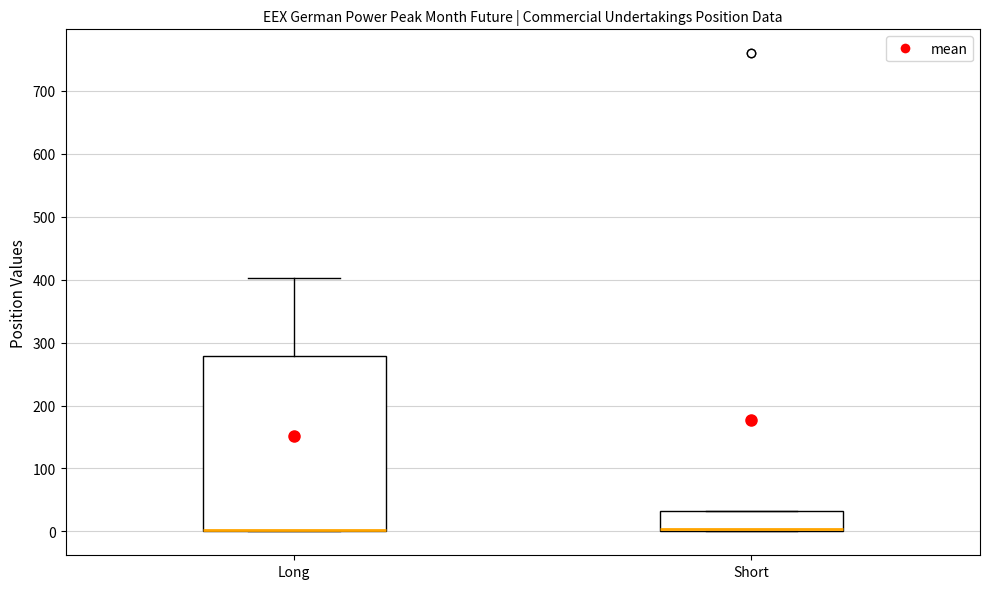

Reading left to right, read every box against the y-axis: the position of its median line, the range the box covers, and the ends of its whiskers. The values are not printed on the chart, so give them approximately, as read against the axis.

Long: median 0 (drawn on the box's lower edge), box 0 to 280, whiskers 0 to 400
Short: median 0 (just above the box's lower edge), box 0 to 30, whiskers 0 to 30